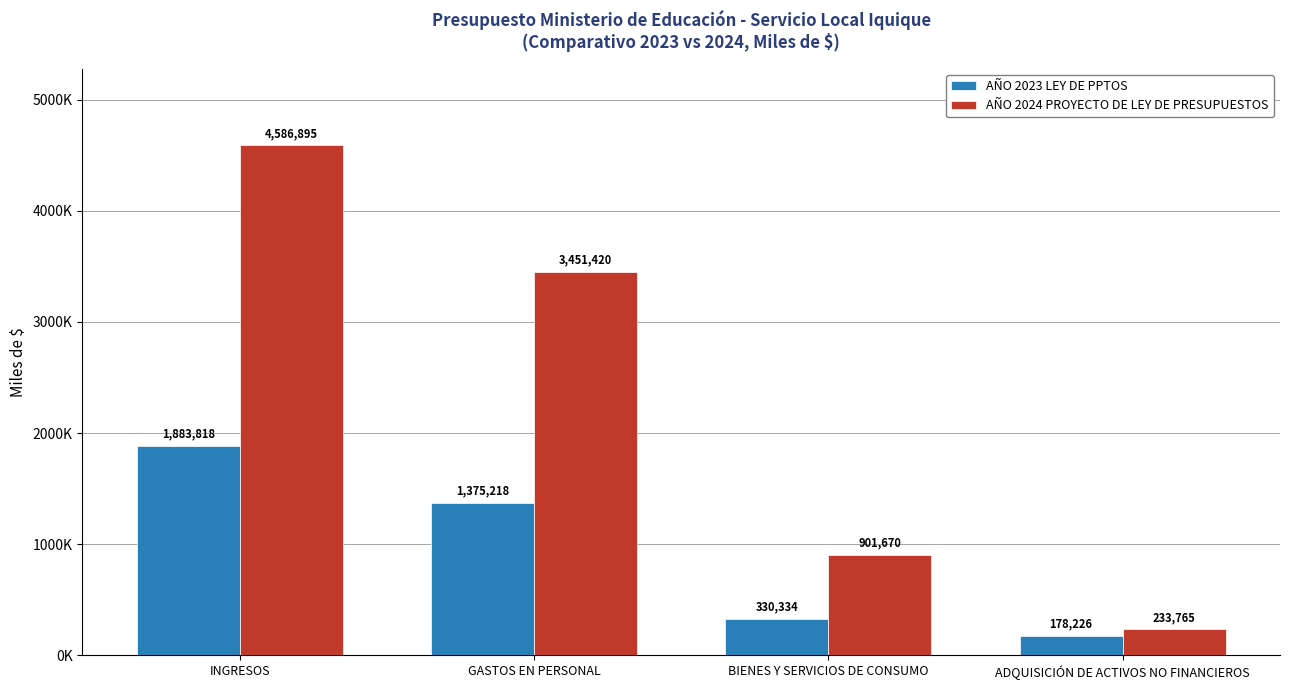

Is the value of AÑO 2023 LEY DE PPTOS at GASTOS EN PERSONAL greater than the value of AÑO 2024 PROYECTO DE LEY DE PRESUPUESTOS at GASTOS EN PERSONAL?

No